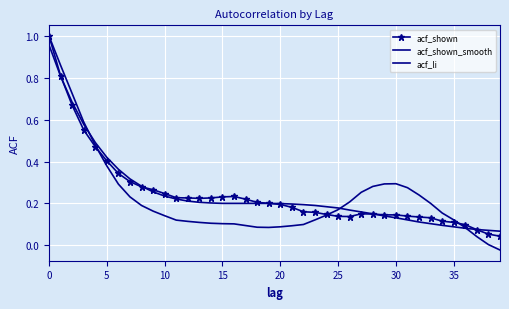

What is the sum of all acf_shown values?

9.9